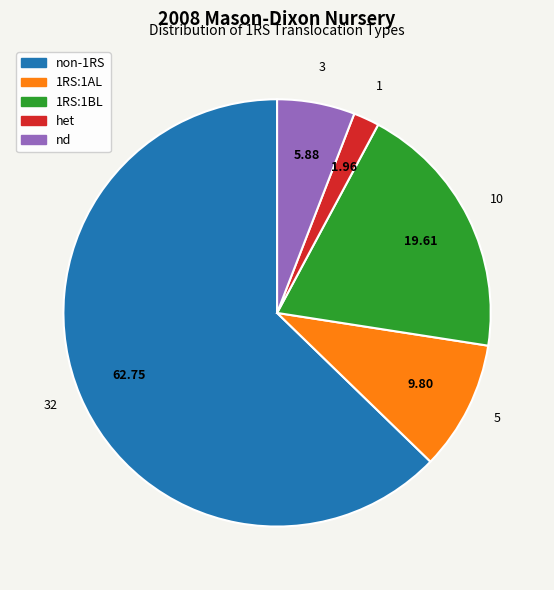

What is the majority slice?

non-1RS